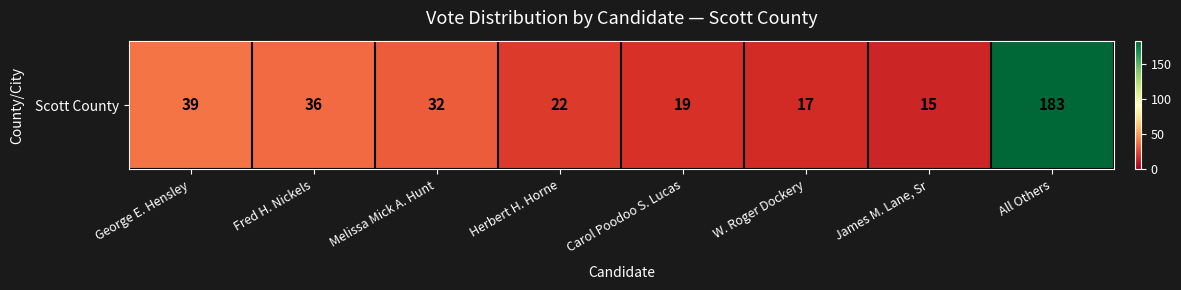

At which category does the chart reach its peak across all series?

All Others